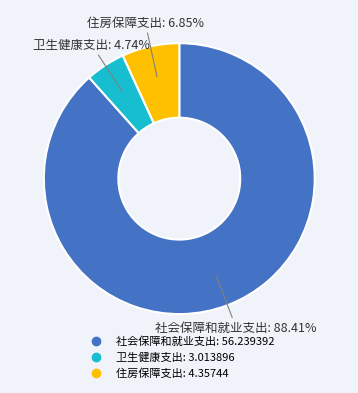

What is the ratio of the value at 住房保障支出 to the value at 社会保障和就业支出?

0.1